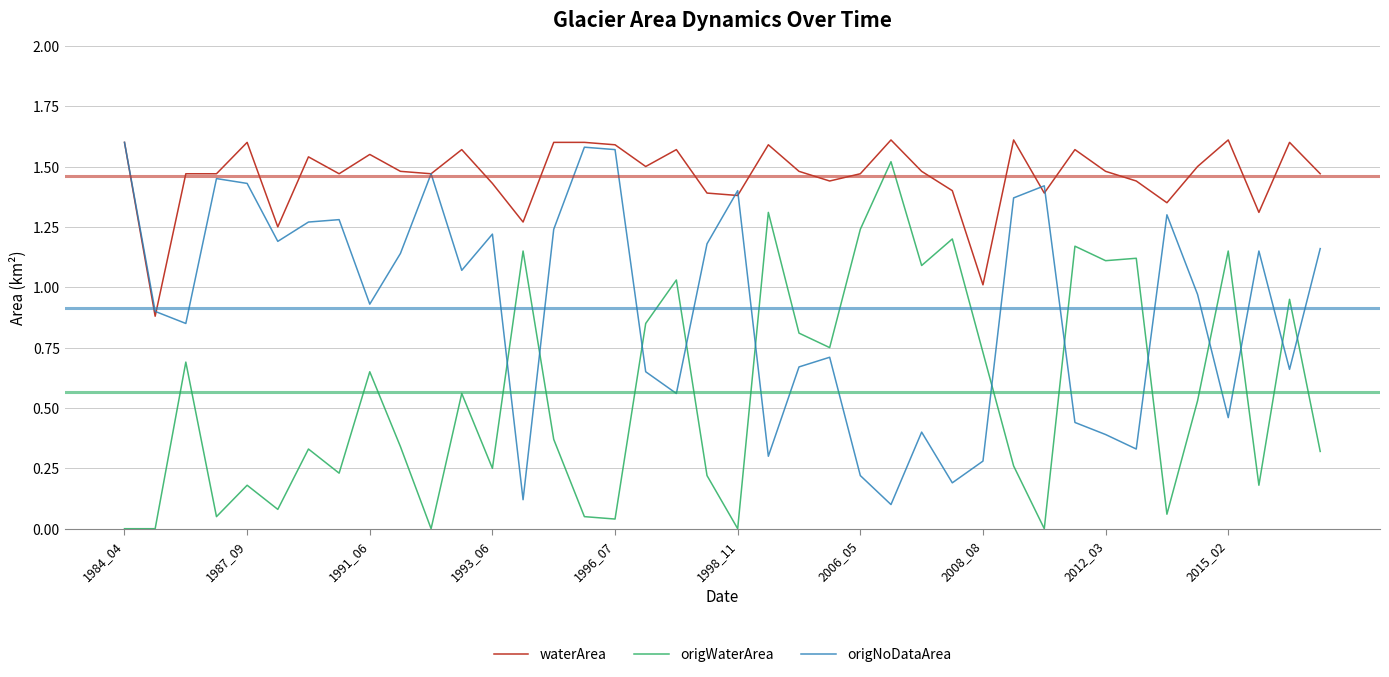

True or false: origWaterArea and waterArea intersect in this chart.

False